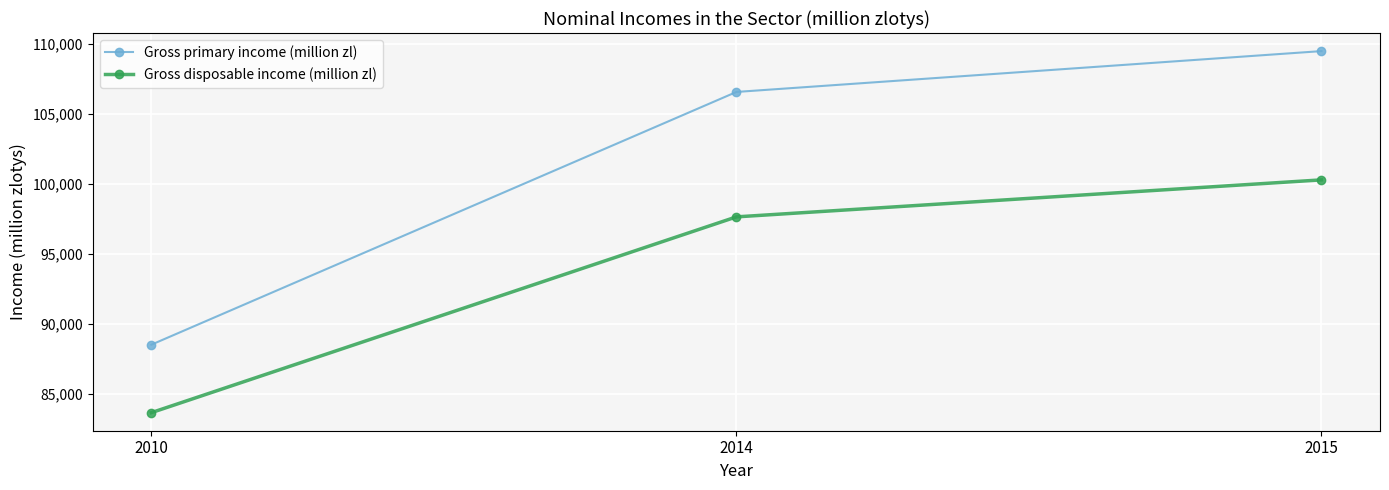

How many values in the Gross primary income (million zl) series are below 106568?

1